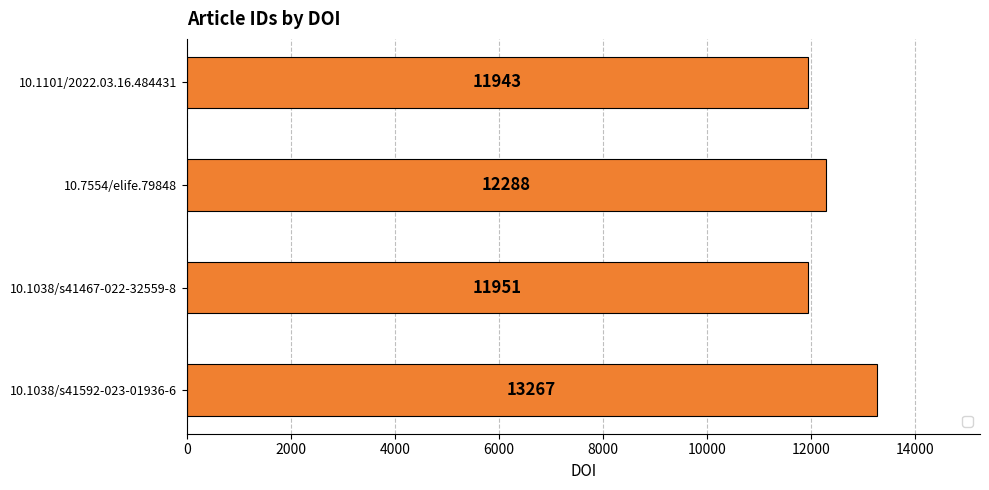

What is the ratio of the value at 10.1101/2022.03.16.484431 to the value at 10.1038/s41592-023-01936-6?

0.9